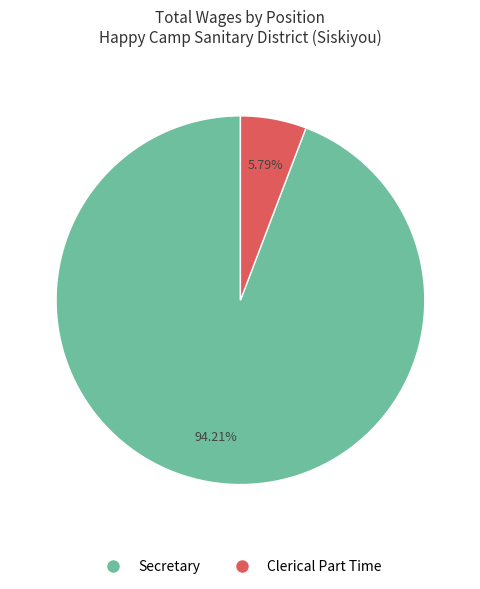

How many slices are in this pie chart?

2